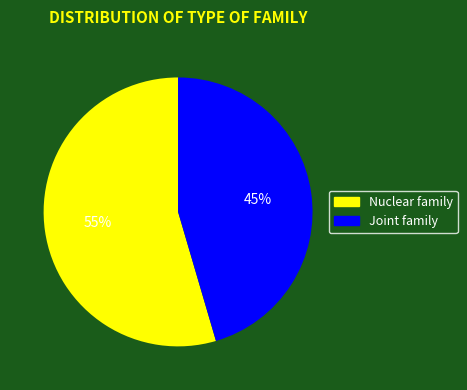

Approximately how many times larger is the value at Nuclear family compared to Joint family?

1.2